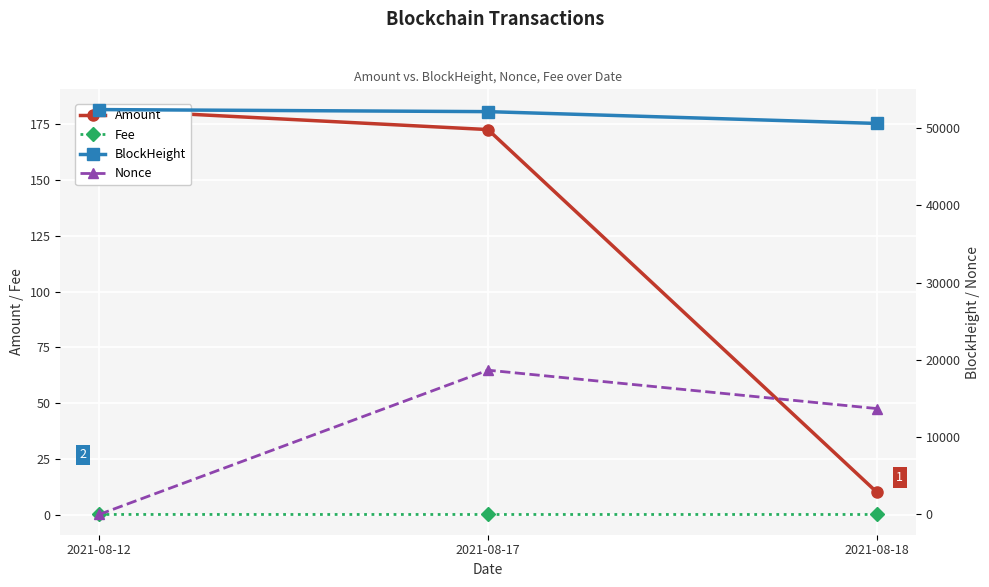

At how many categories does at least one series exceed 28019?

3